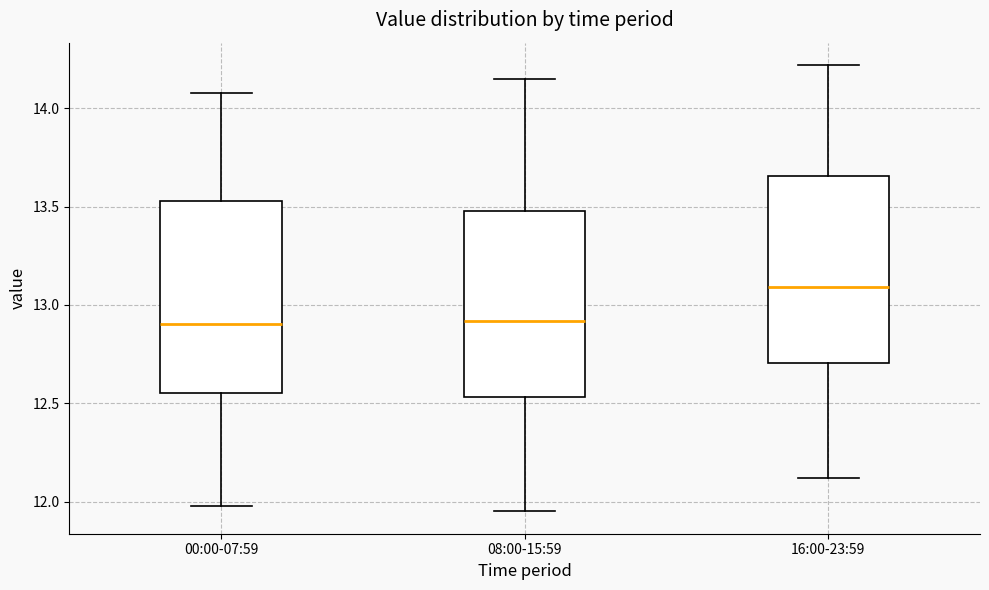

Where does the lower whisker of the box for 00:00-07:59 end on the y-axis? The values are not printed on the chart, so give them approximately, as read against the axis.

12.00